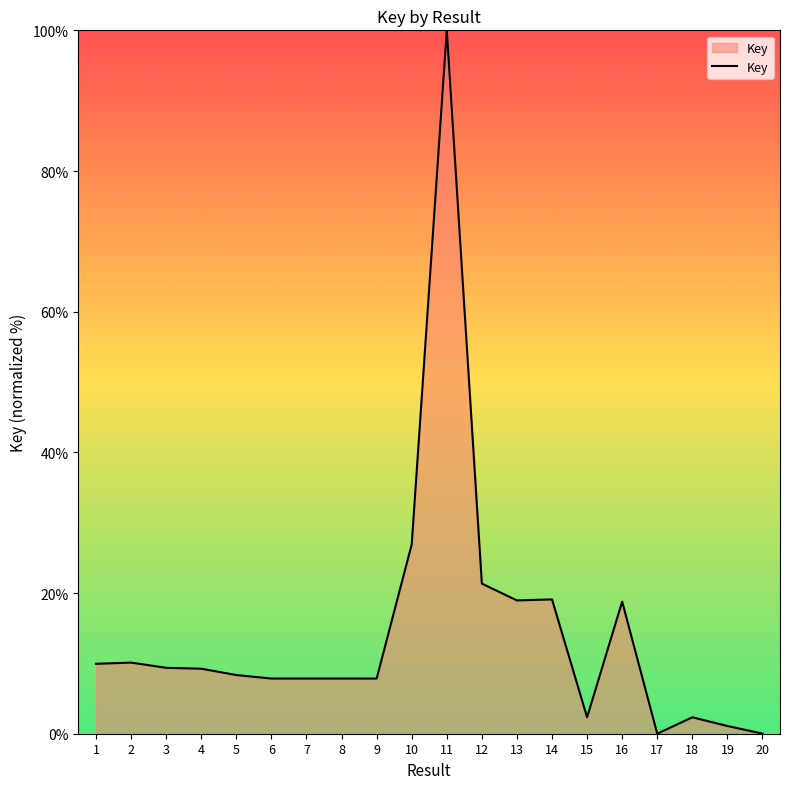

Between 2 and 17, which is larger?

2